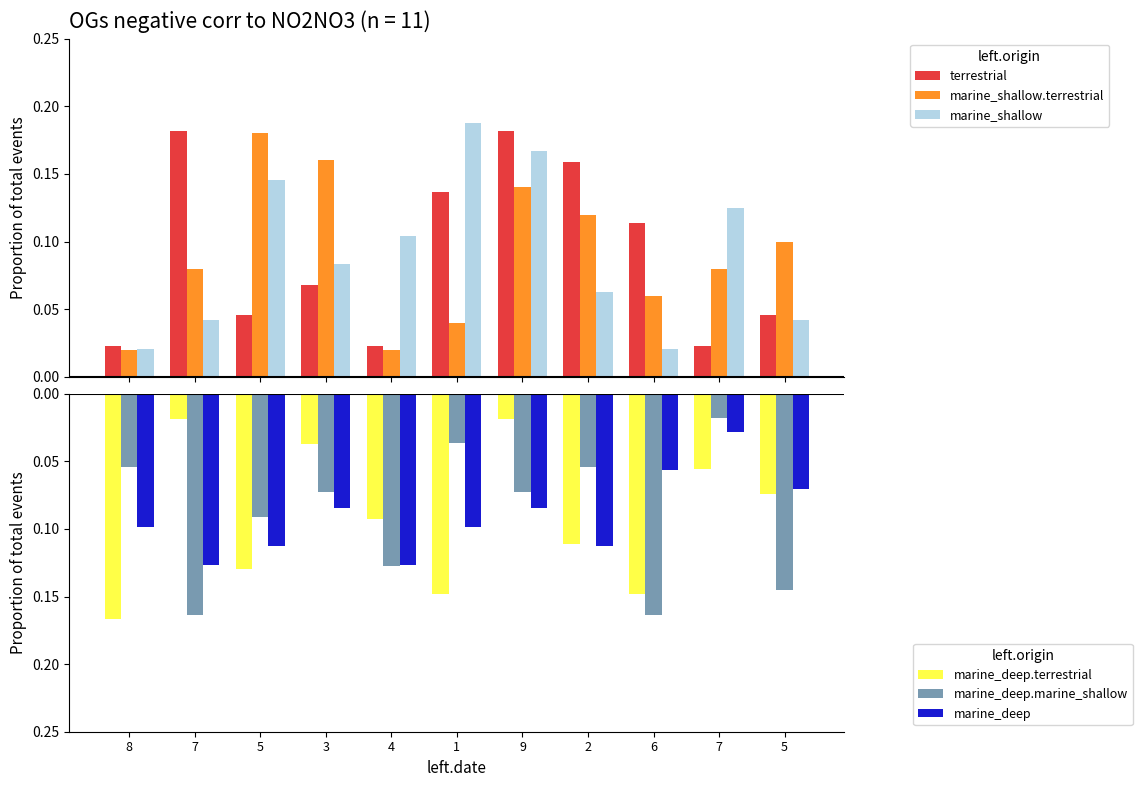

Between 2 and 4, which is larger?

2